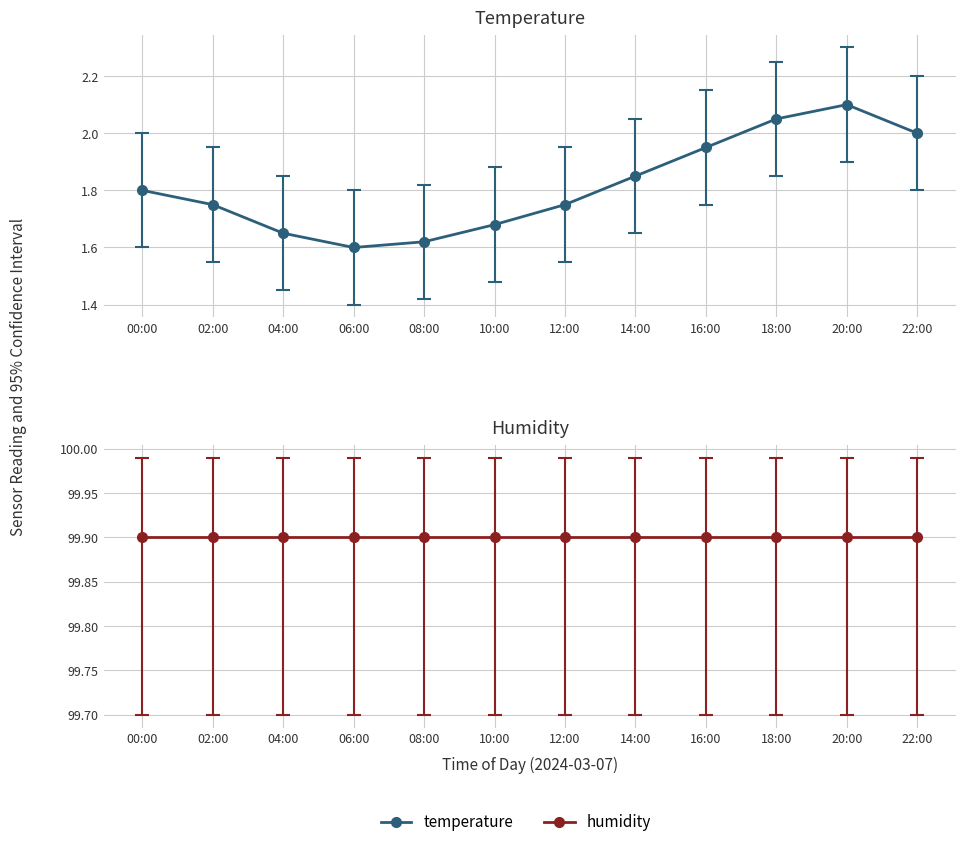

The value at 16:00 is 3.0. True or false?

False